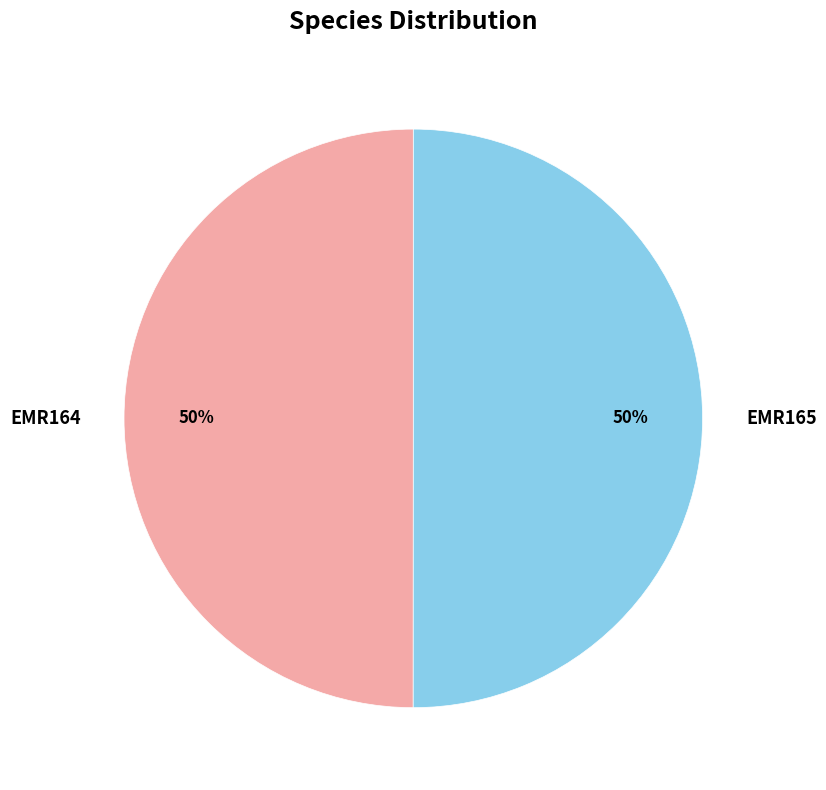

To the nearest percent, what is the average slice percentage?

50%